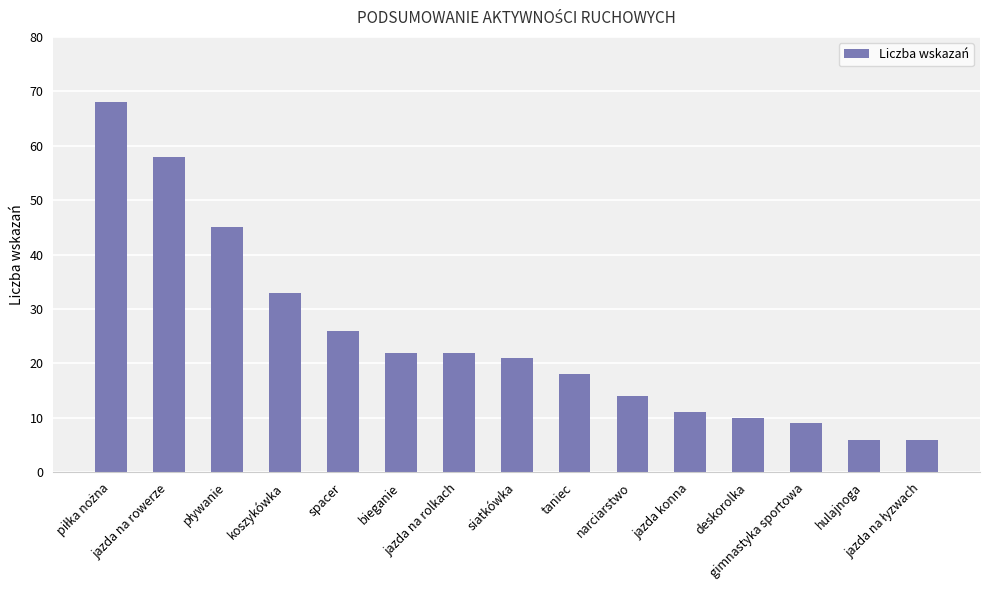

What is the greatest value displayed?

68